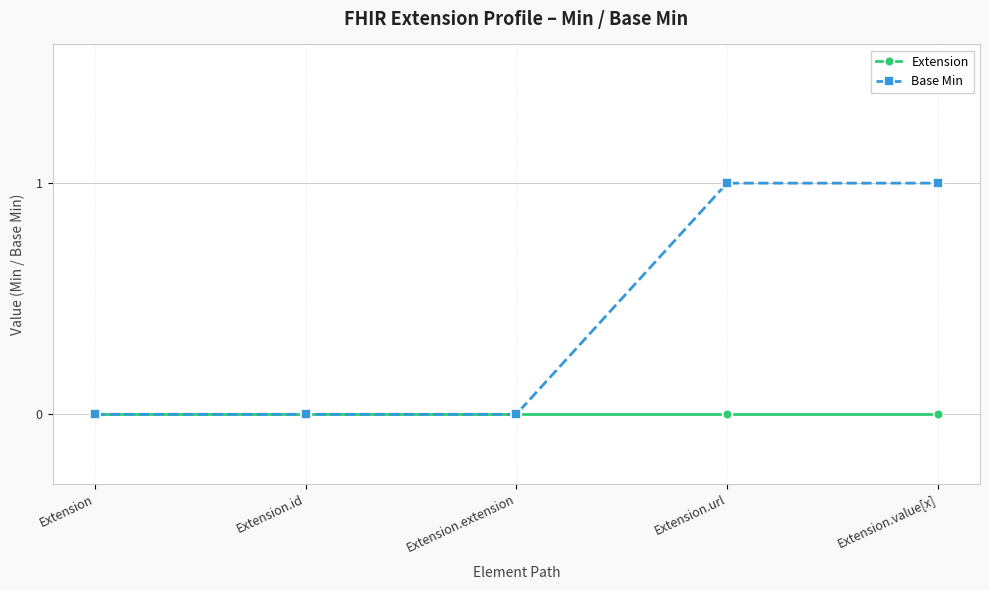

True or false: Extension has a value of 0 at Extension.

True